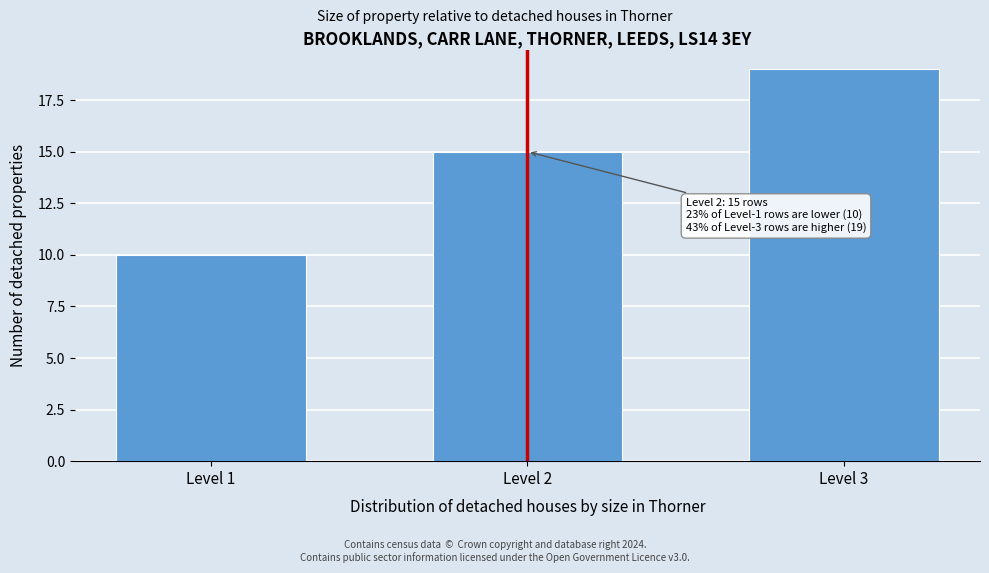

Reading right to left, extract all data points from this chart.

Level 3=19	Level 2=15	Level 1=10